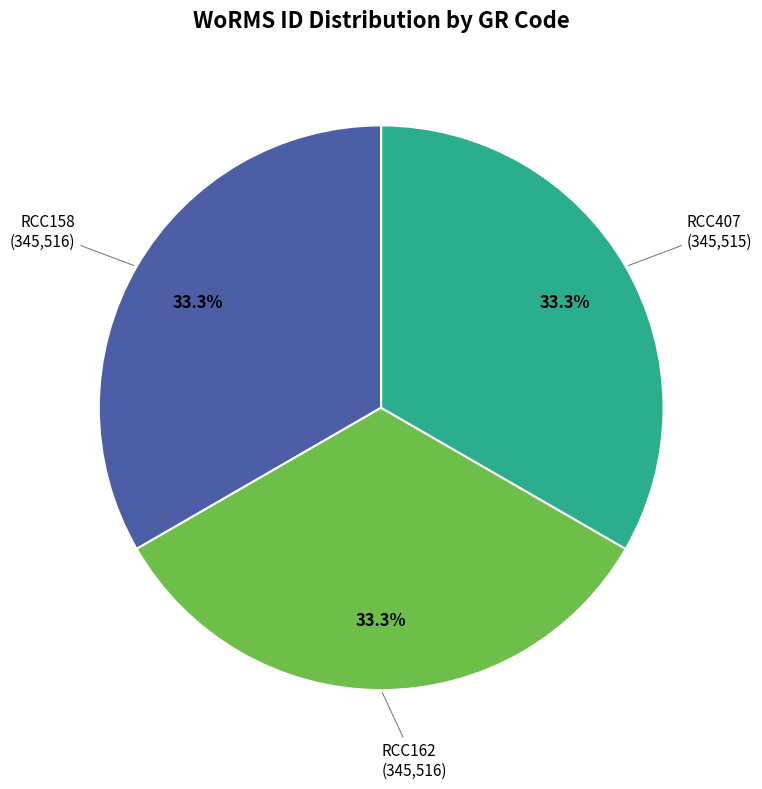

To the nearest percent, what is the average slice percentage?

33%